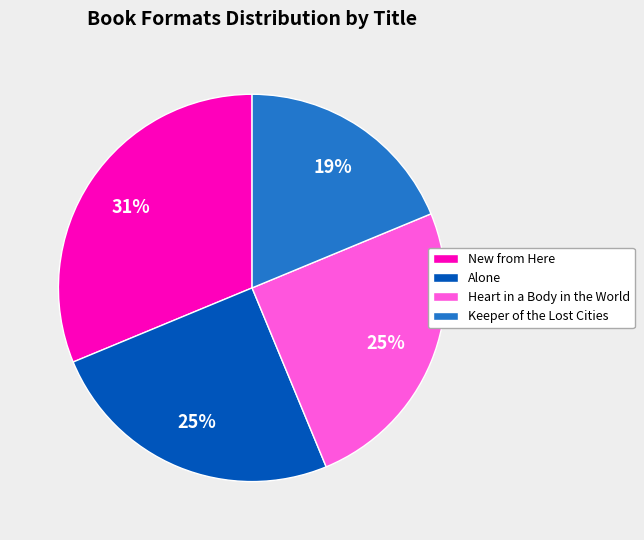

Between Alone and Keeper of the Lost Cities, which is larger?

Alone